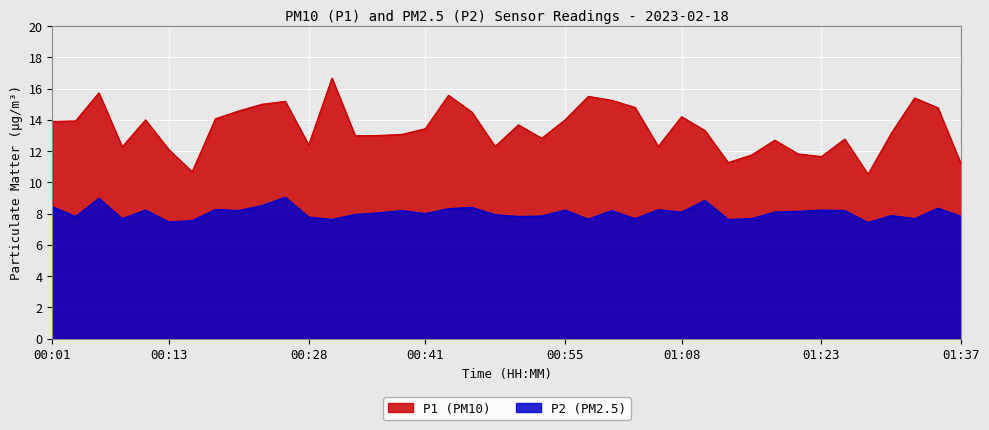

What value does the P2 series have at 00:06?

9.0